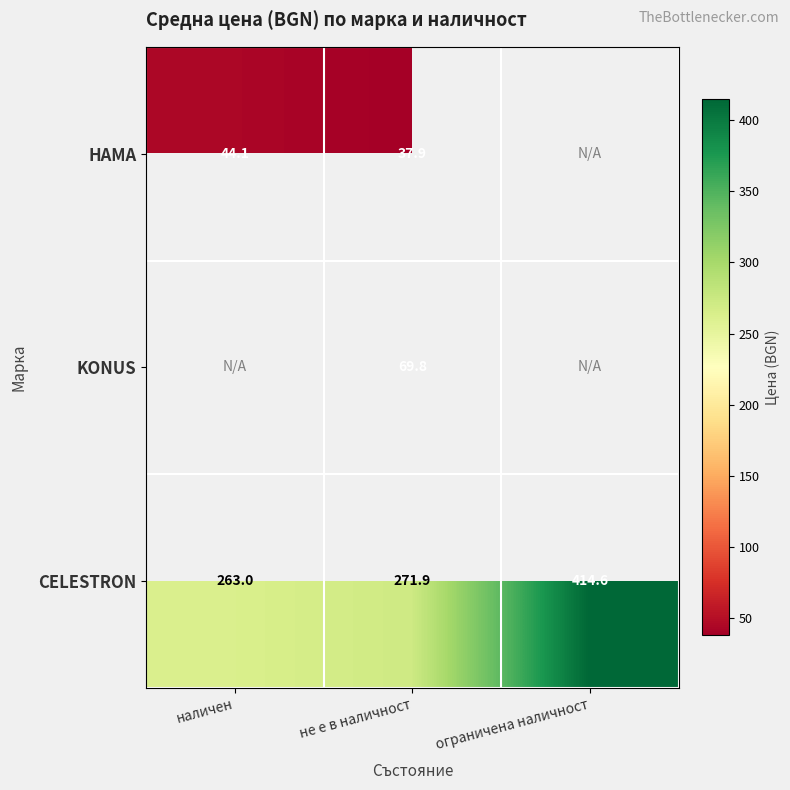

True or false: KONUS has a value of 69.8 at не е в наличност.

True